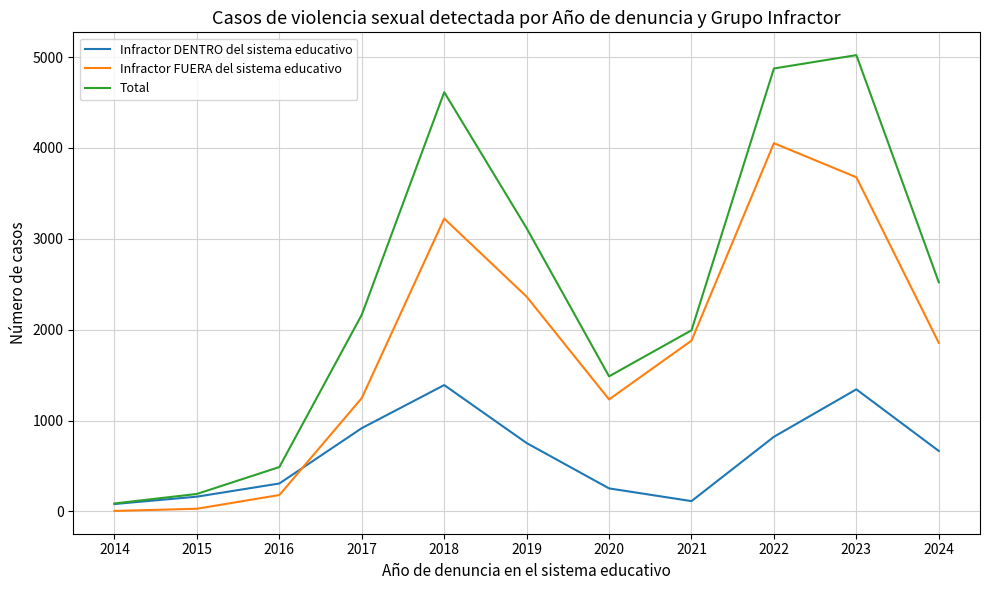

True or false: Infractor FUERA del sistema educativo and Infractor DENTRO del sistema educativo cross at least once.

True